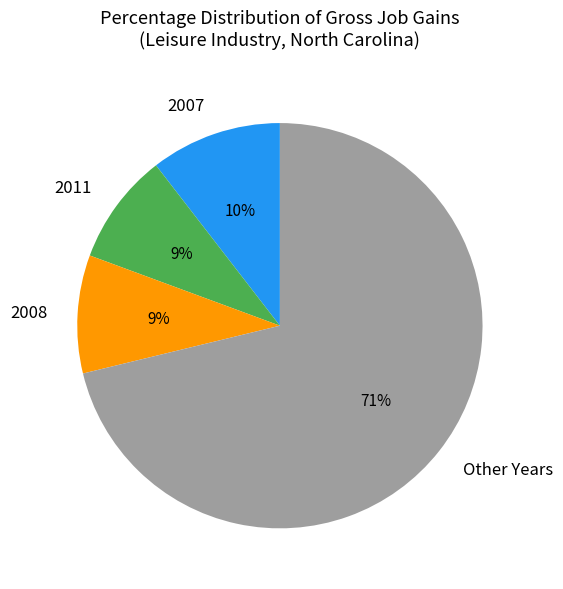

Does Other Years represent more than half of the total?

Yes